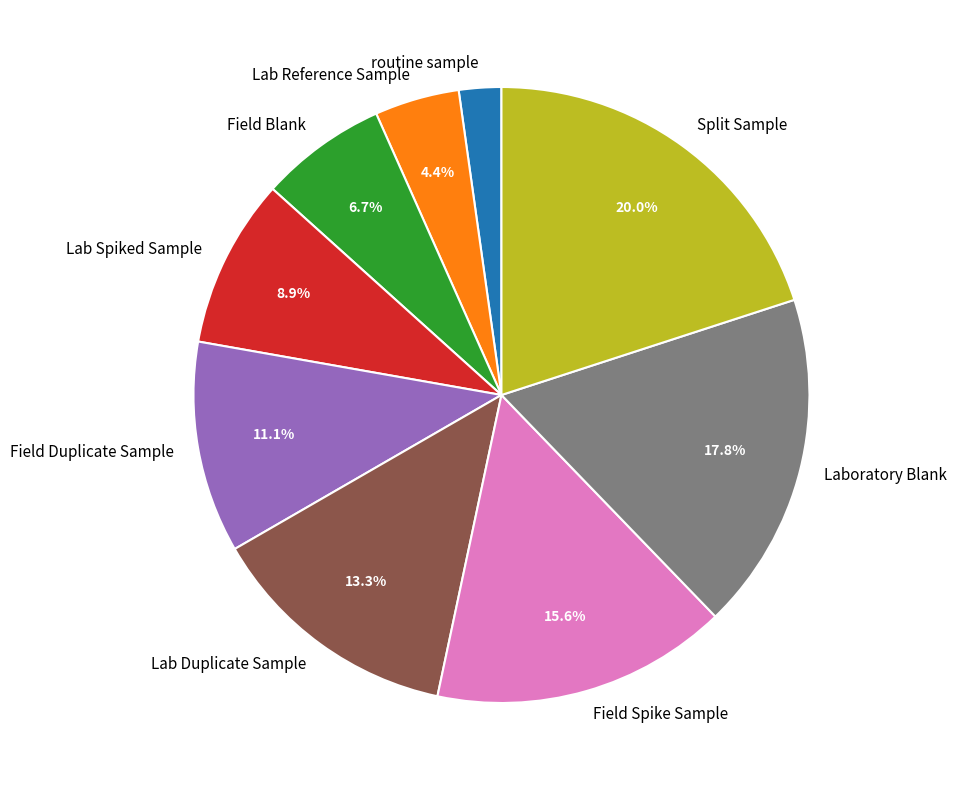

True or false: Lab Duplicate Sample accounts for 13% of the total.

True